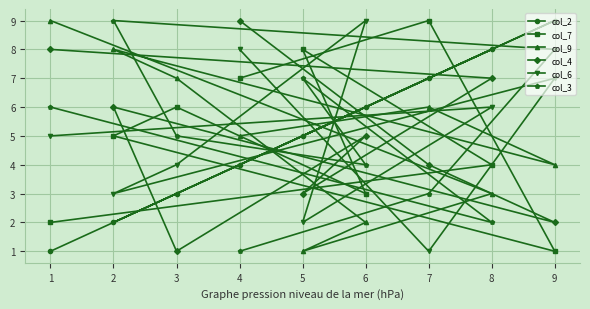

At which label does col_7 reach its minimum?

9